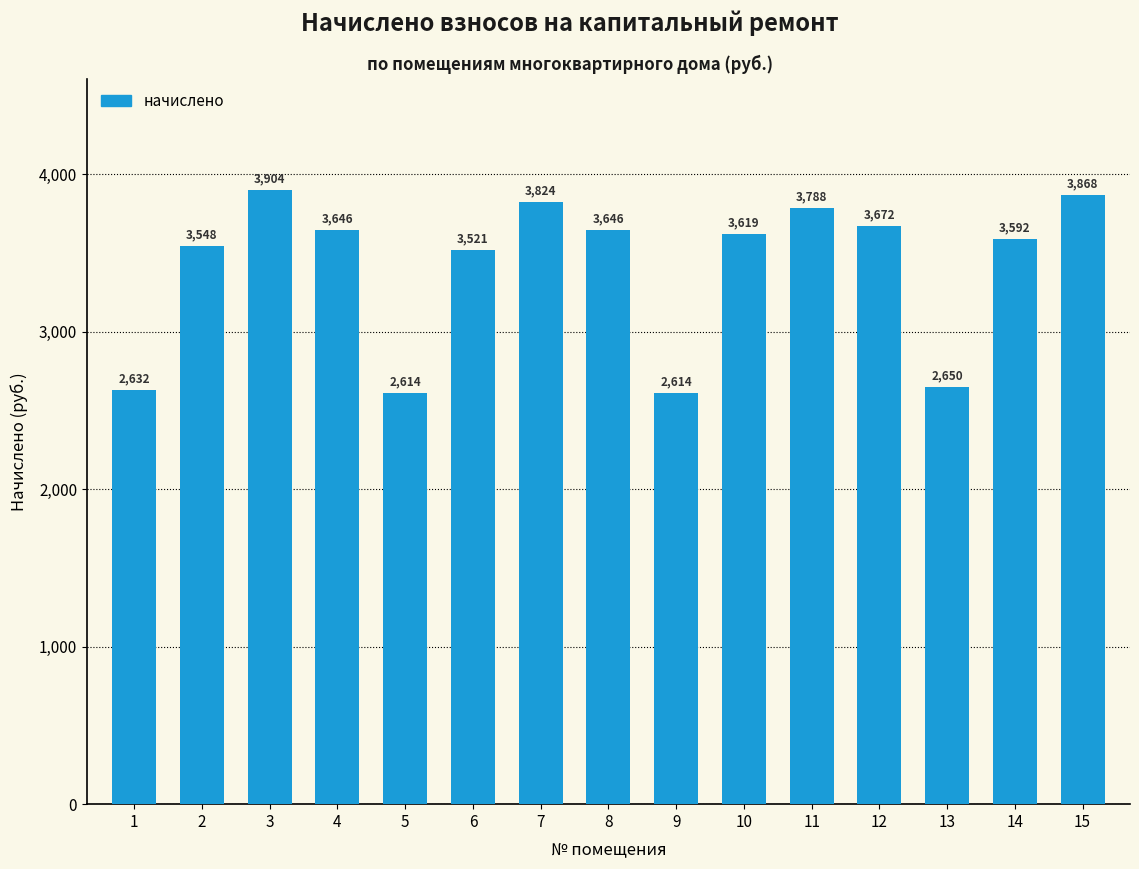

Where does the data first go above 3619?

3